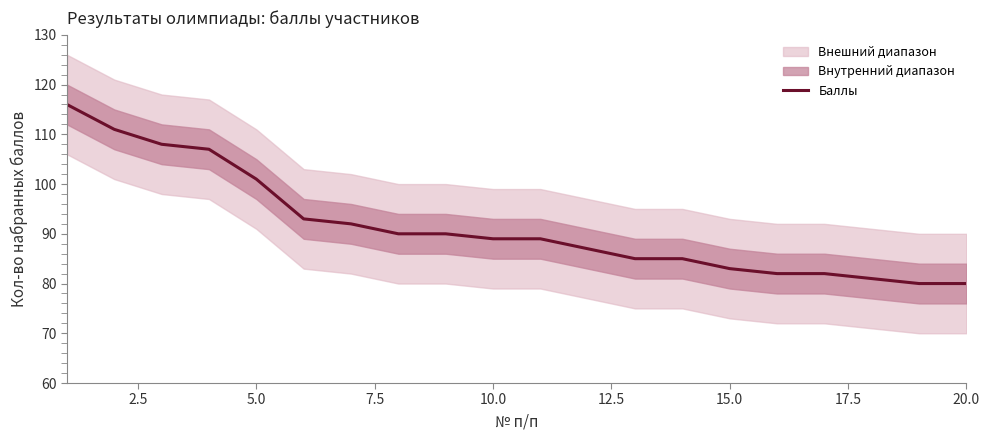

Does the chart have visible grid lines?

No